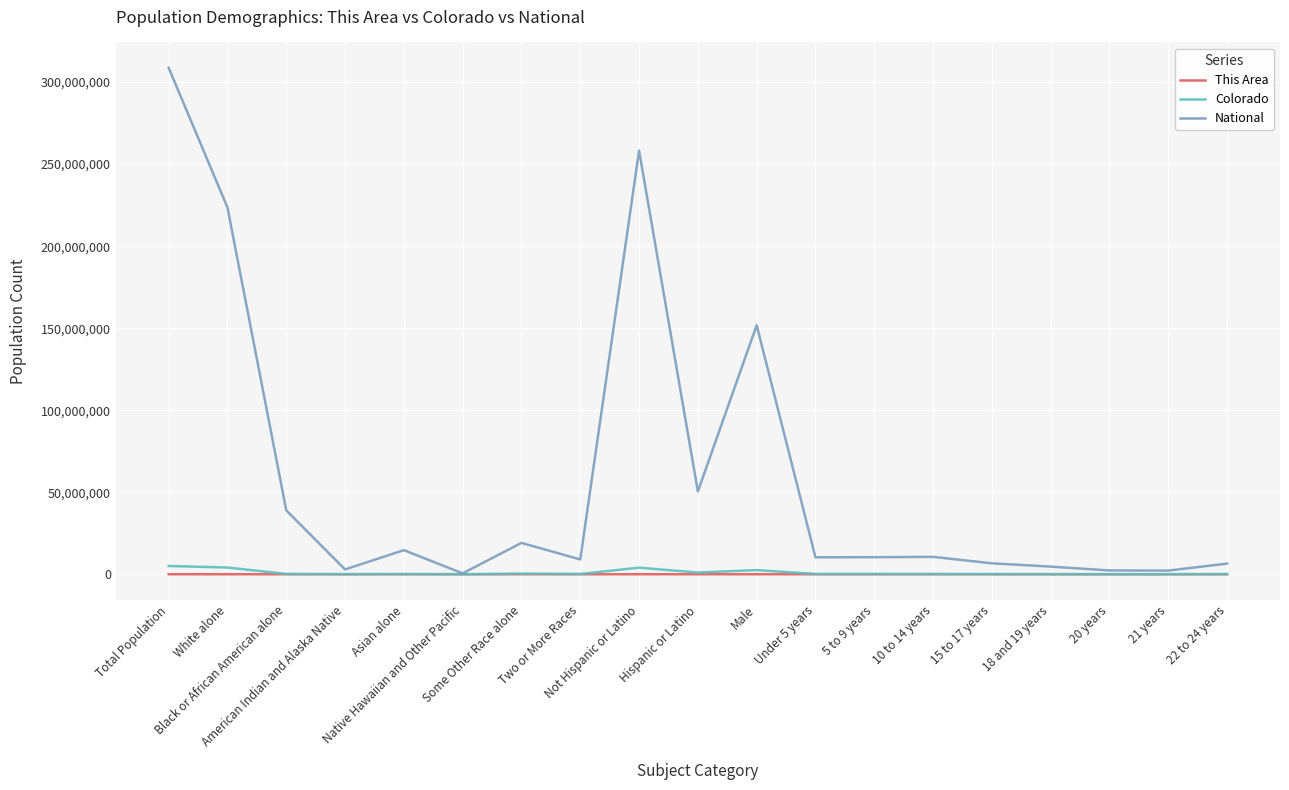

List the series in order of their peak value, lowest first.

This Area, Colorado, National